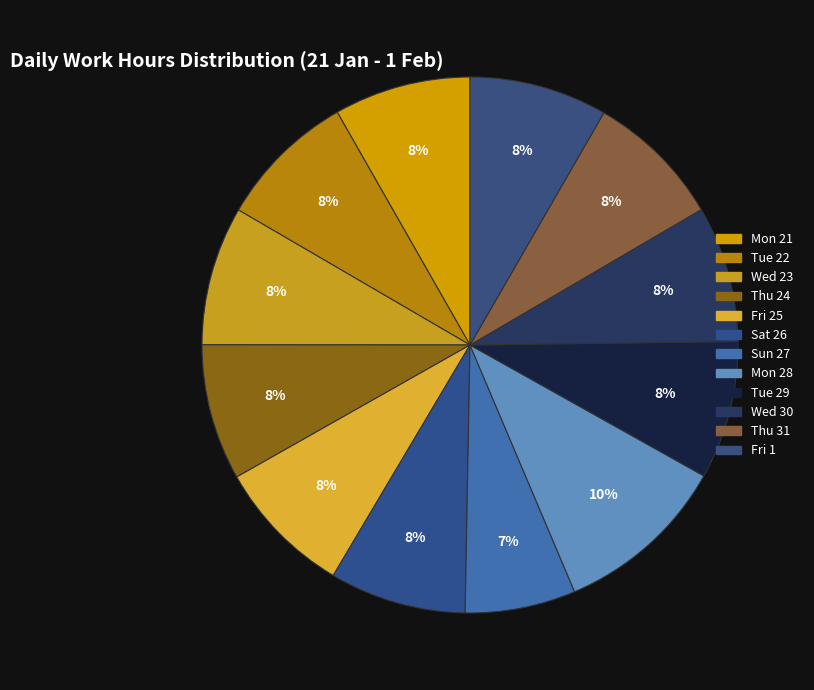

How many slices are in this pie chart?

12